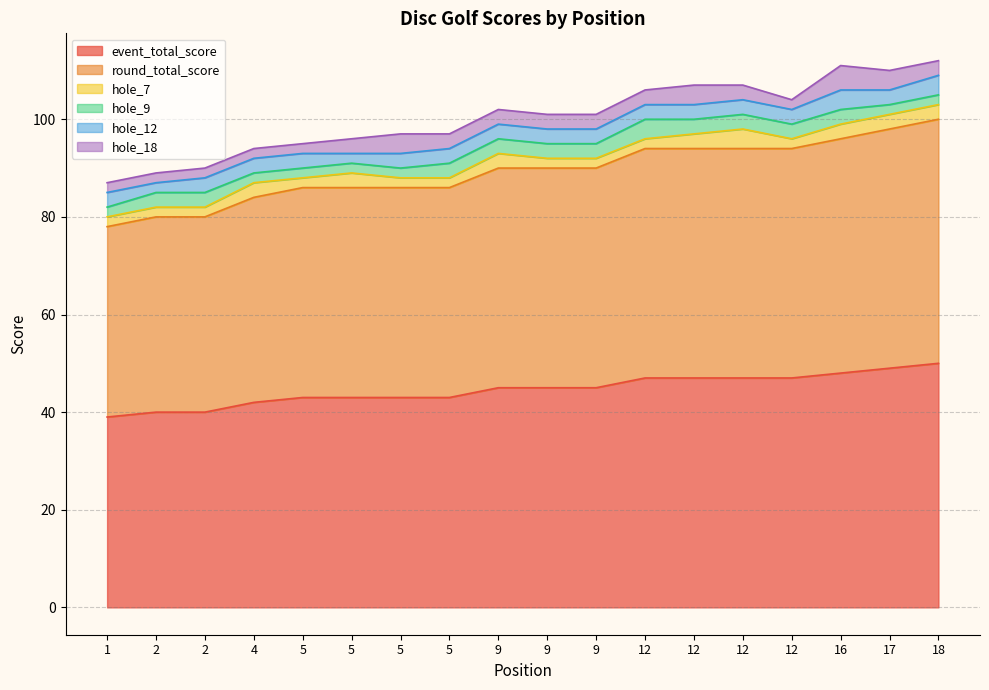

How many data points in hole_12 are less than 3?

2